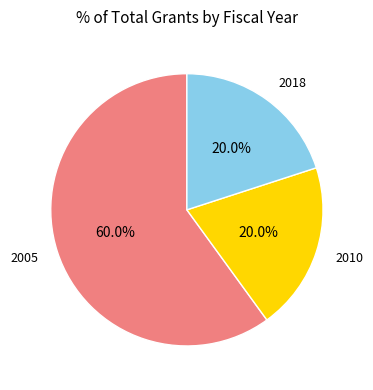

Is there any slice that represents more than half of the pie?

Yes